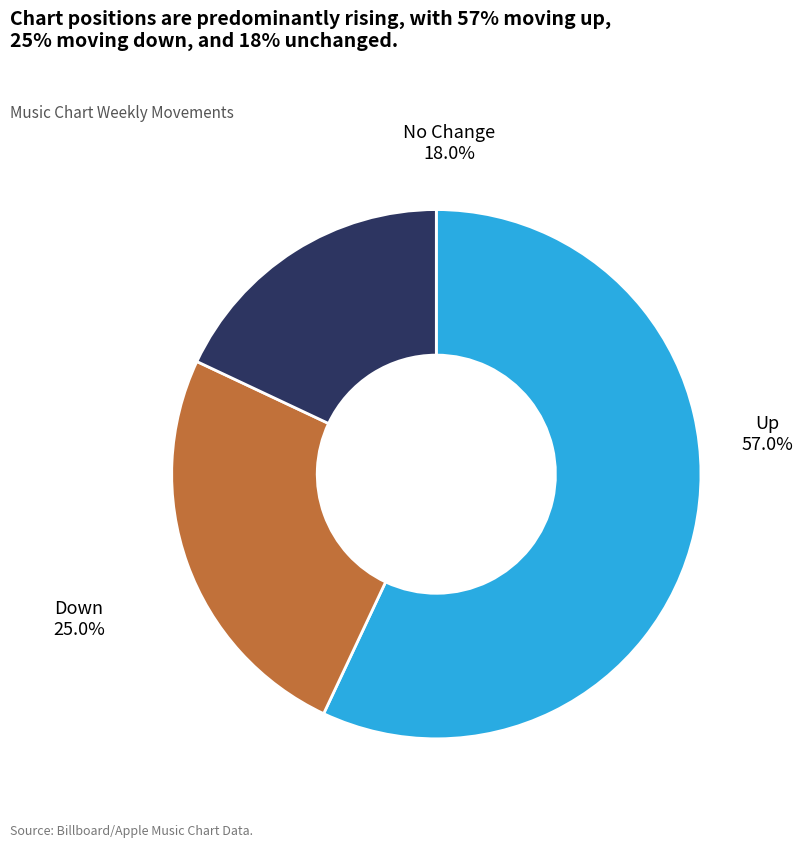

What percentage is the - slice, to the nearest percent?

18%